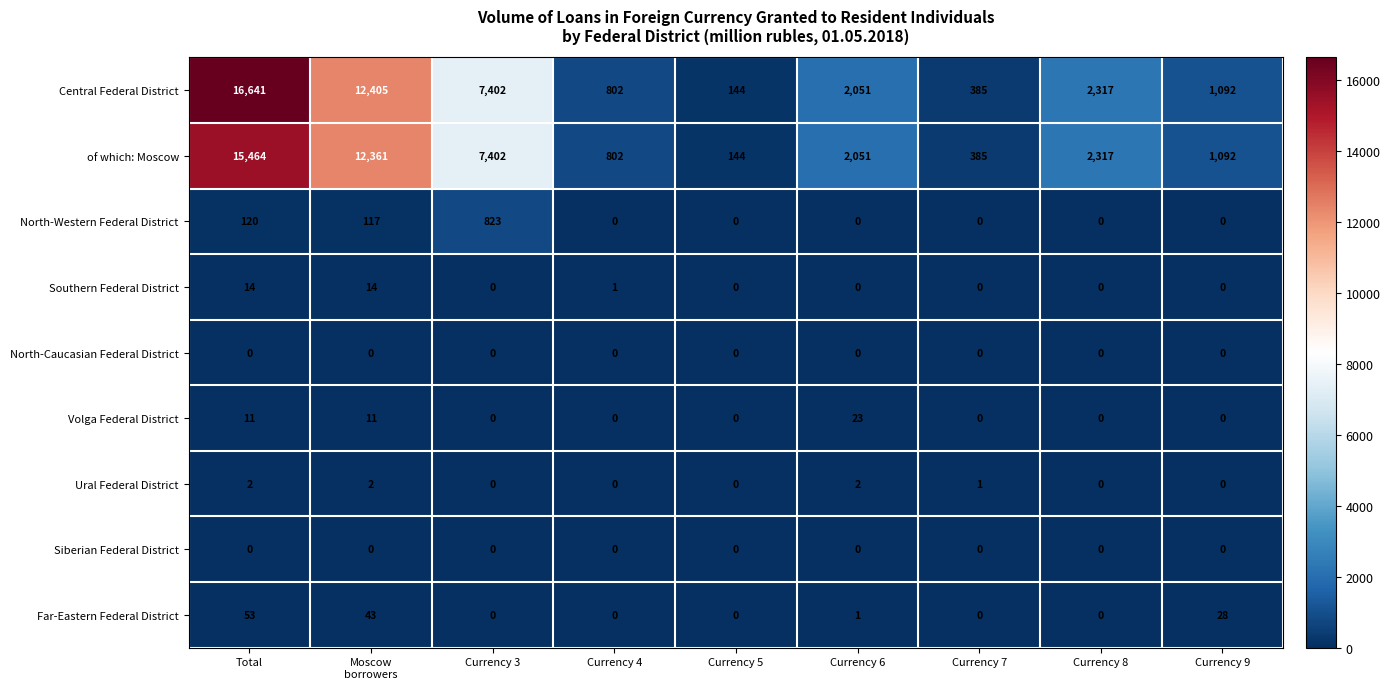

What is the lowest value of the of which: Moscow series?

144